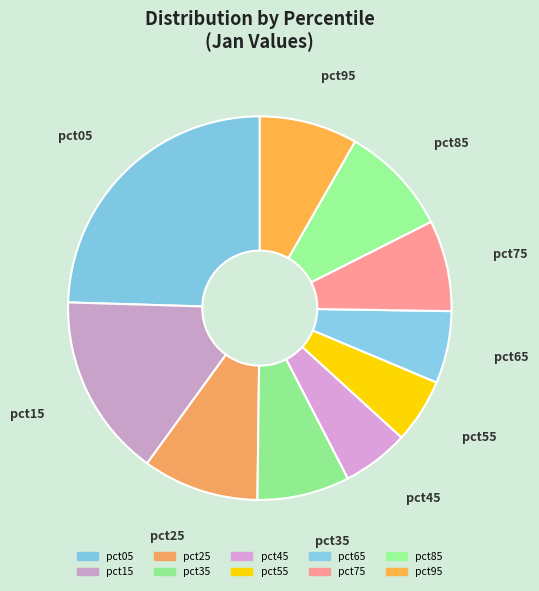

What is the largest slice in the pie chart?

pct05